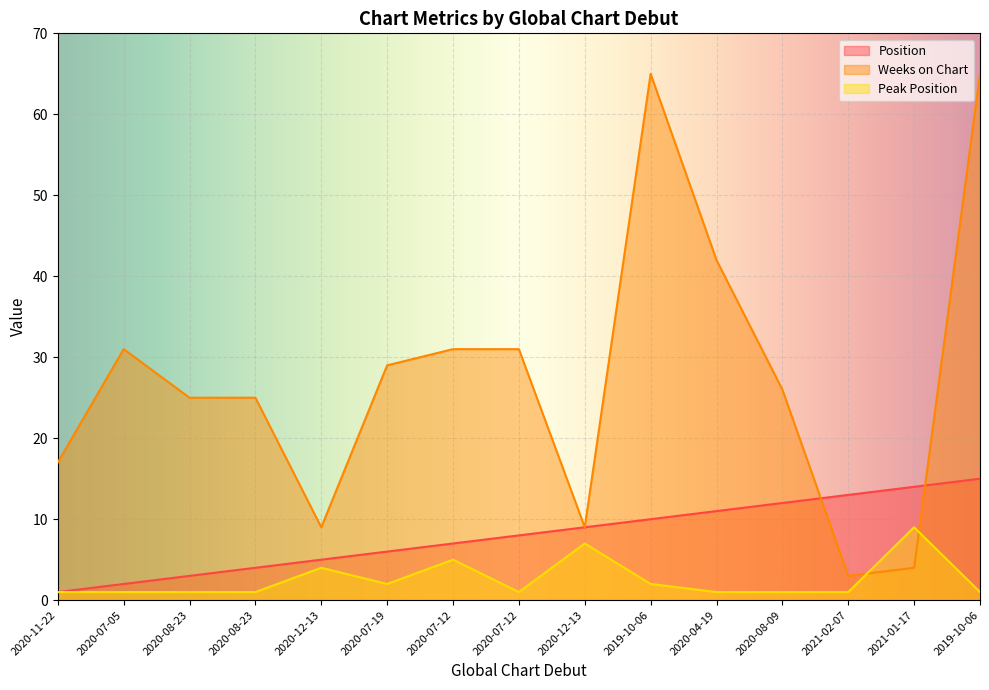

List the labels in order of Peak Position value, largest first.

2021-01-17, 2020-12-13, 2020-07-12, 2020-12-13, 2020-07-19, 2019-10-06, 2020-11-22, 2020-07-05, 2020-08-23, 2020-08-23, 2020-07-12, 2020-04-19, 2020-08-09, 2021-02-07, 2019-10-06